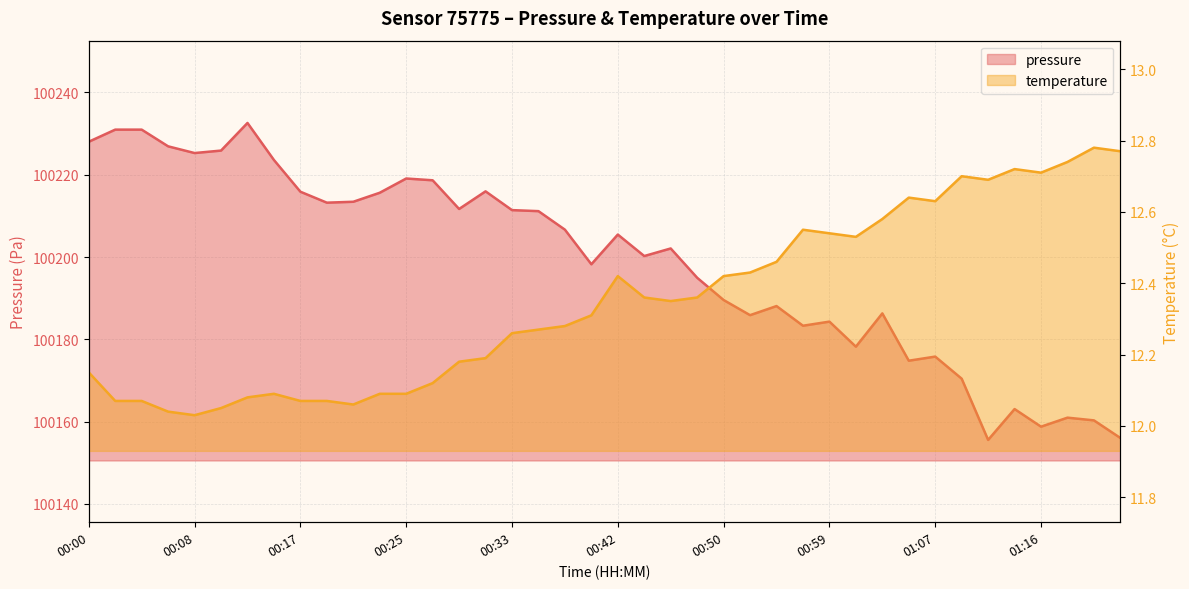

How many lines are shown in the chart?

2